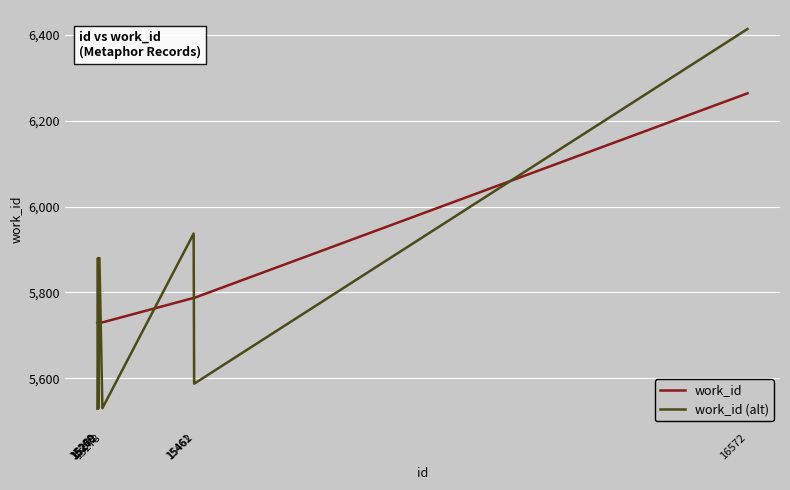

After their last crossing, which series has the higher values: work_id (alt) or work_id?

work_id (alt)